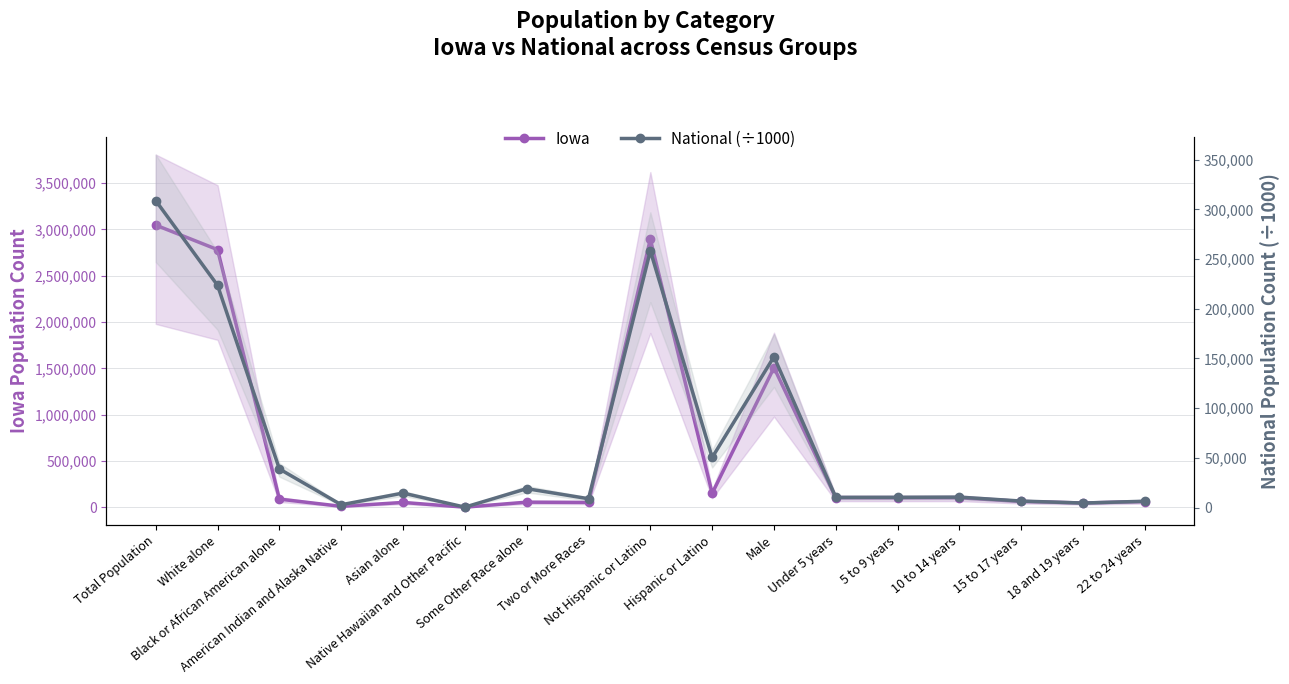

How many lines are shown in the chart?

2